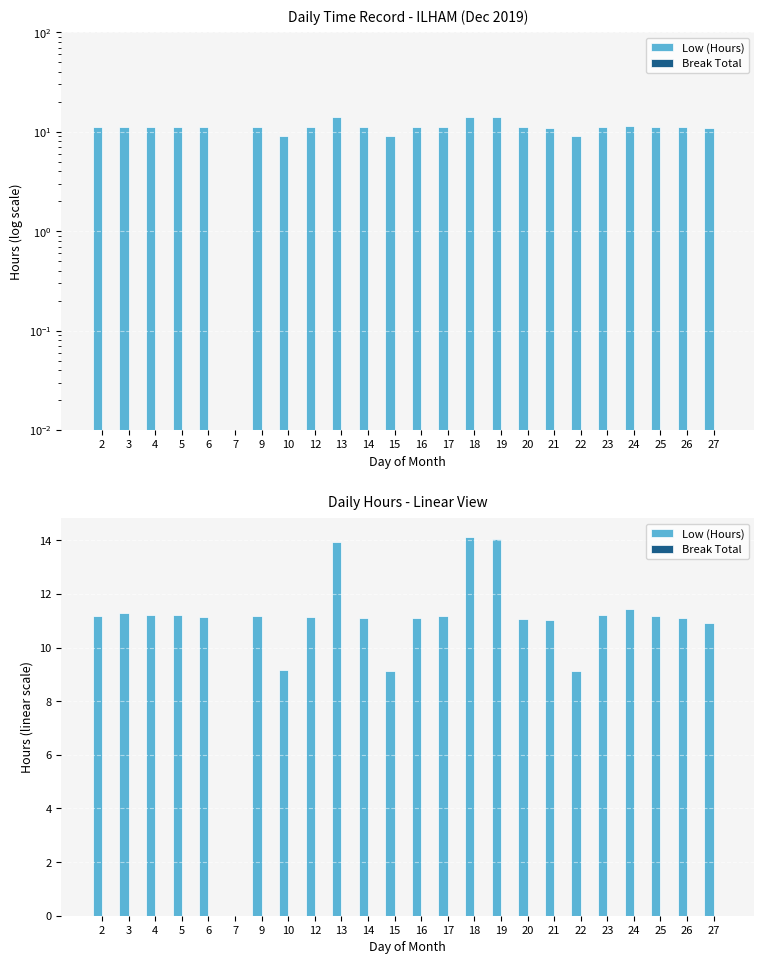

At which category is the sum across all series the highest?

18